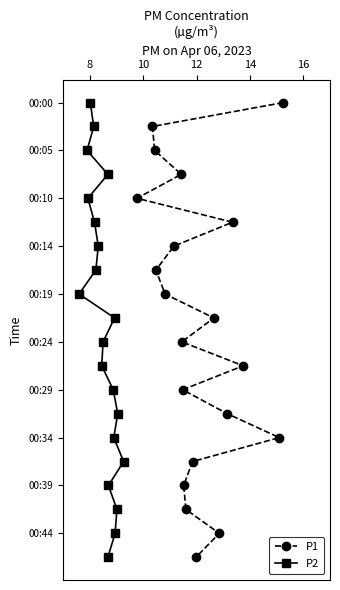

True or false: P1 and P2 cross at least once.

False